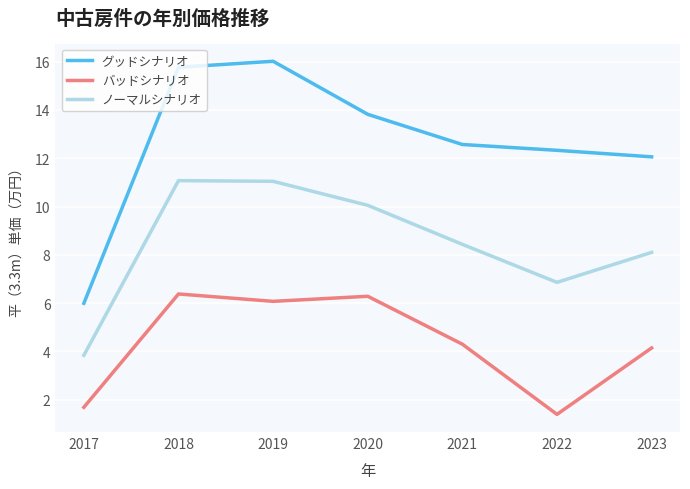

What is the difference between the highest and lowest values at 2023?

7.9